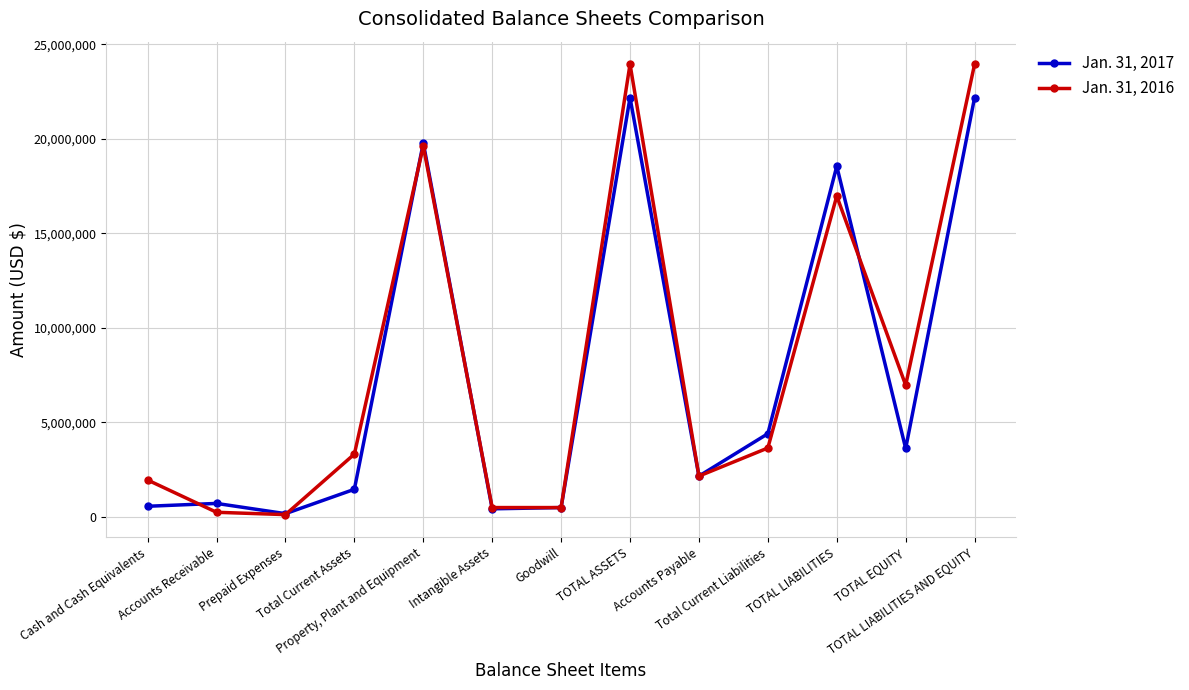

What are all the series names shown in the legend?

Jan. 31, 2017, Jan. 31, 2016